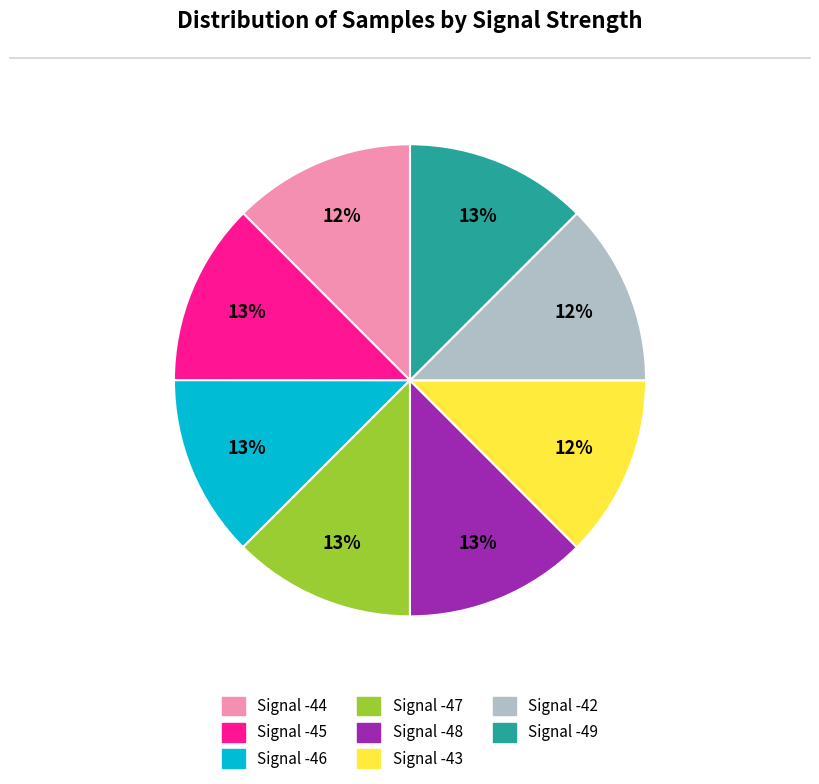

How many slices are in this pie chart?

8